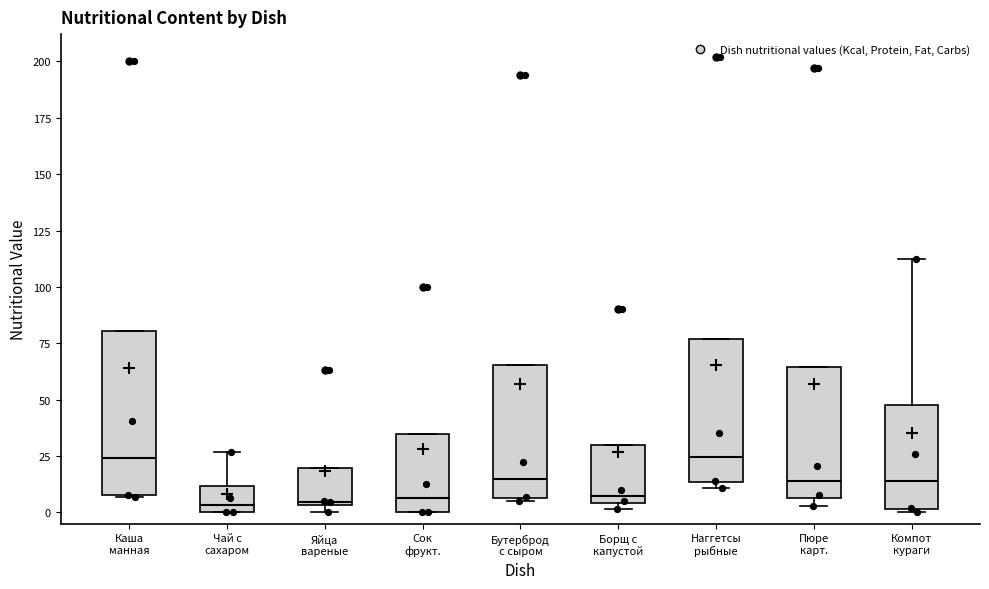

Where does the median line of the box for Наггетсы рыбные sit on the y-axis? The values are not printed on the chart, so give them approximately, as read against the axis.

25